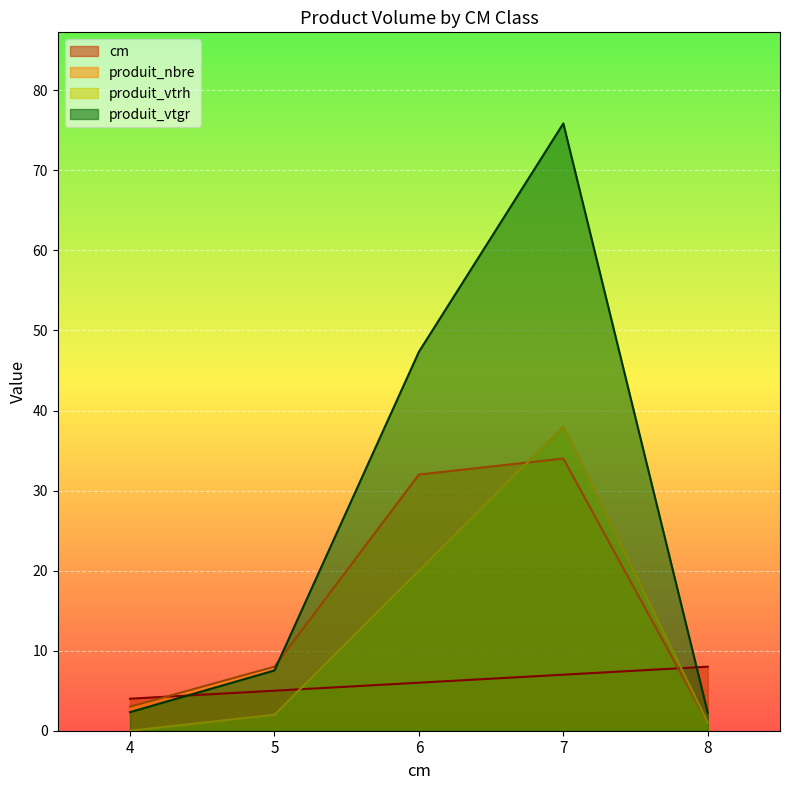

Reading right to left, transcribe all the data shown in this chart.

cm: 8=8.0	7=7.0	6=6.0	5=5.0	4=4.0
produit_nbre: 8=1.0	7=34.0	6=32.0	5=8.0	4=3.0
produit_vtrh: 8=1.0	7=38.0	6=20.0	5=2.0	4=0.0
produit_vtgr: 8=2.2	7=75.9	6=47.3	5=7.5	4=2.3